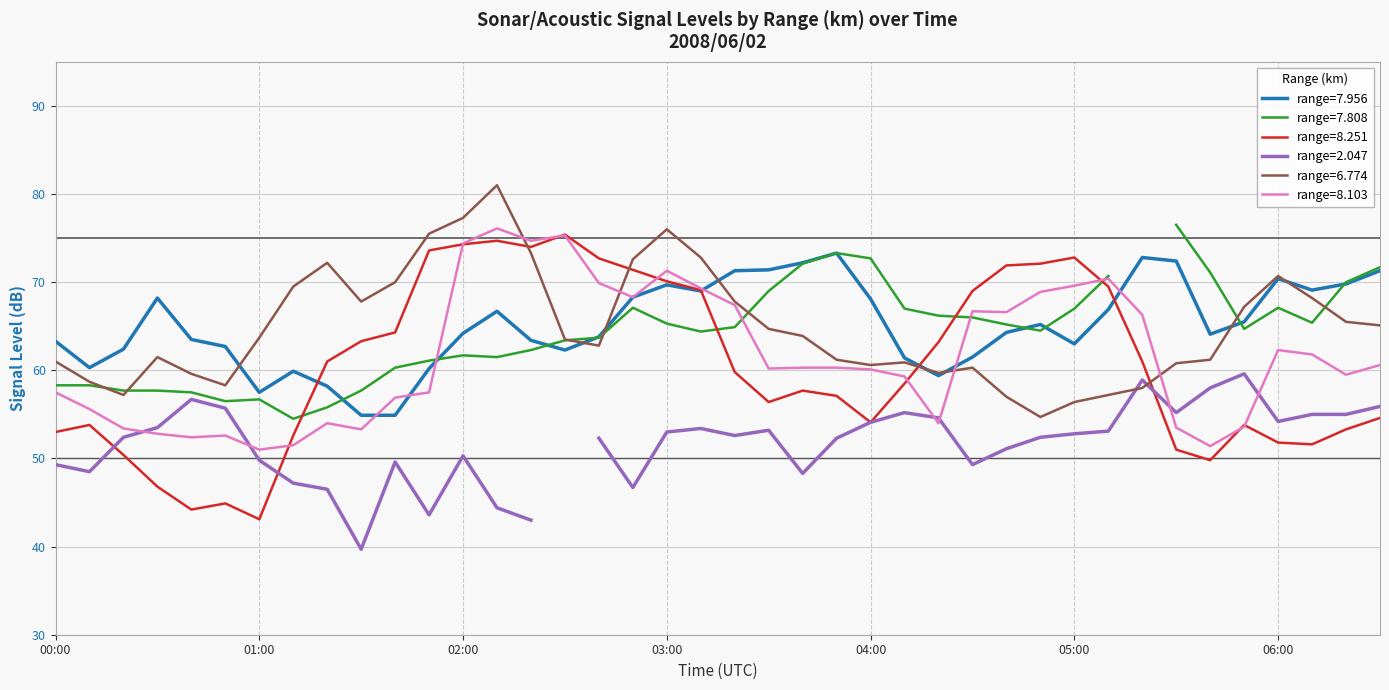

Which series ends up on top after the final intersection of range=7.956 and range=8.251?

range=7.956